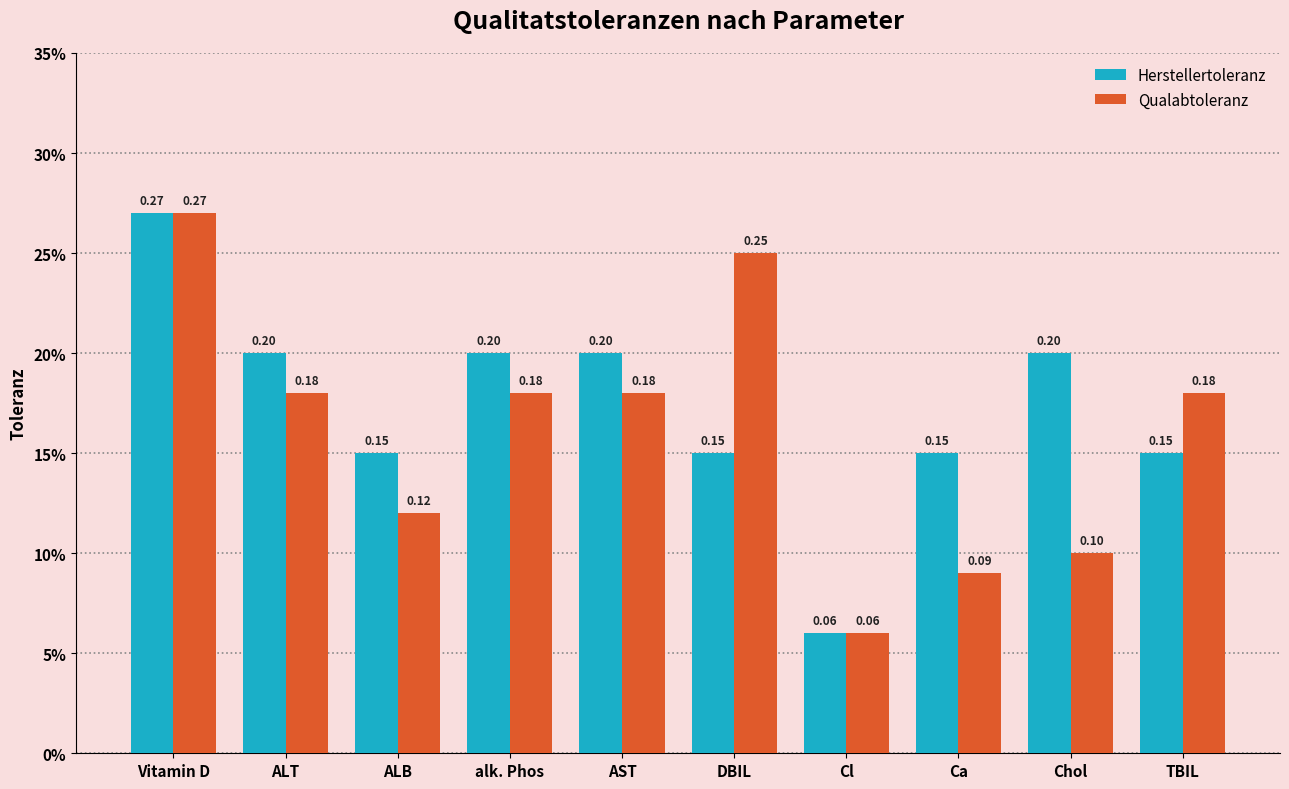

Reading left to right, list all the values displayed in this chart.

Herstellertoleranz: 0.3	0.2	0.1	0.2	0.2	0.1	0.1	0.1	0.2	0.1
Qualabtoleranz: 0.3	0.2	0.1	0.2	0.2	0.2	0.1	0.1	0.1	0.2